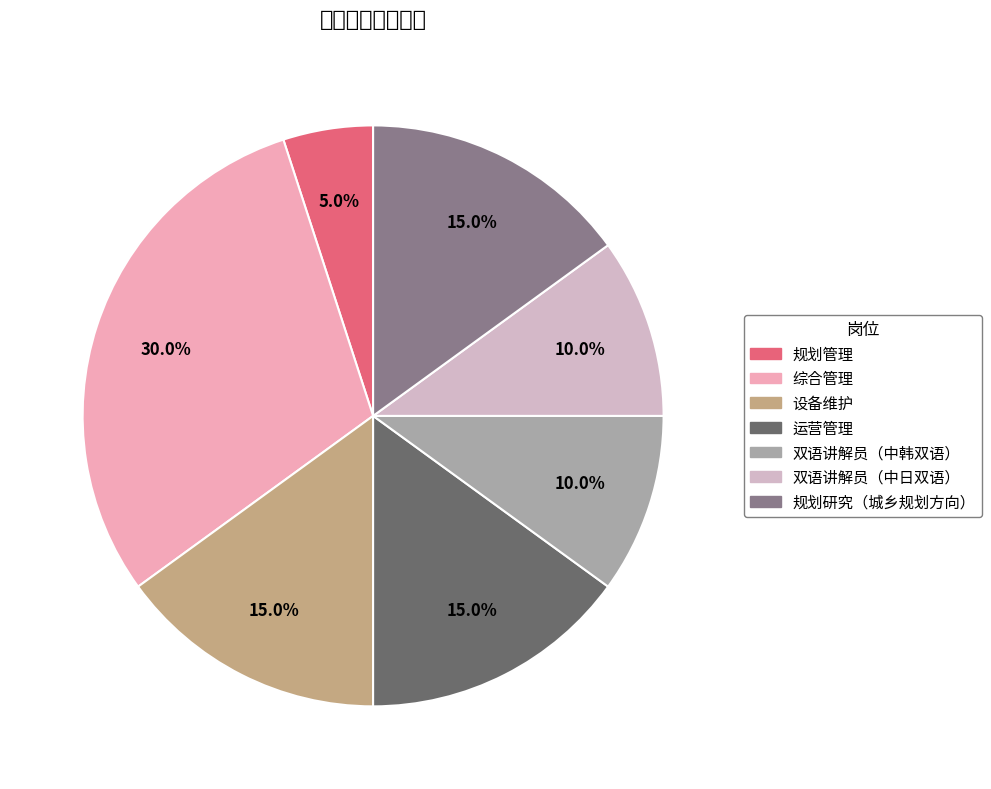

Do 综合管理 and 运营管理 together represent more than half of the pie?

No